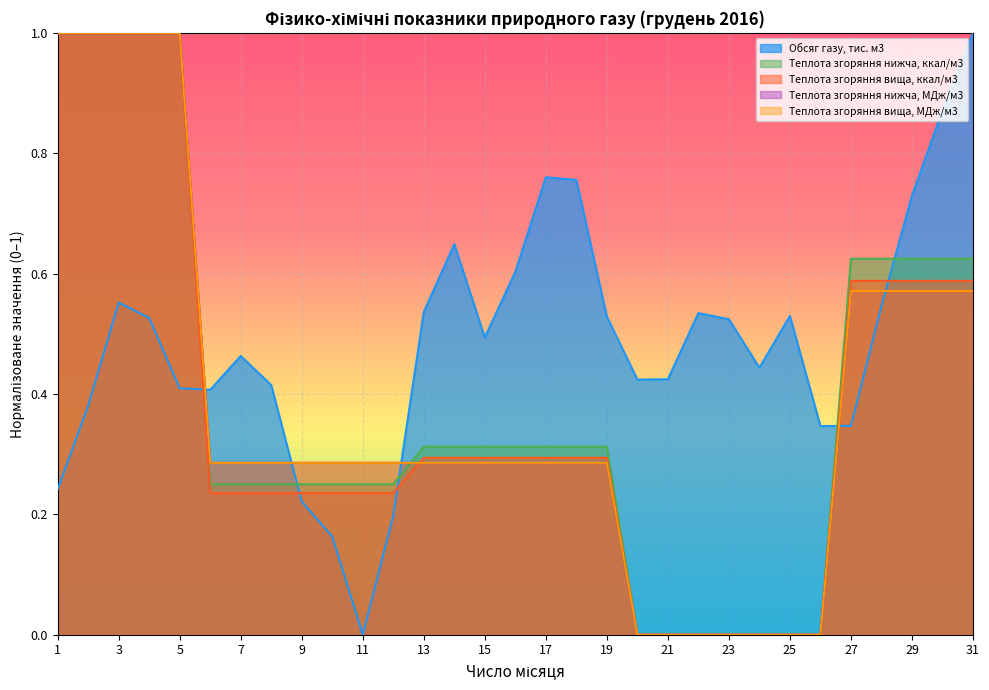

Reading right to left, extract all data points from this chart.

Обсяг газу, тис. м3: 31=1.0	30=0.9	29=0.7	28=0.5	27=0.3	26=0.3	25=0.5	24=0.4	23=0.5	22=0.5	21=0.4	20=0.4	19=0.5	18=0.8	17=0.8	16=0.6	15=0.5	14=0.6	13=0.5	12=0.2	11=0.0	10=0.2	9=0.2	8=0.4	7=0.5	6=0.4	5=0.4	4=0.5	3=0.6	2=0.4	1=0.2
Теплота згоряння нижча, ккал/м3: 31=0.6	30=0.6	29=0.6	28=0.6	27=0.6	26=0.0	25=0.0	24=0.0	23=0.0	22=0.0	21=0.0	20=0.0	19=0.3	18=0.3	17=0.3	16=0.3	15=0.3	14=0.3	13=0.3	12=0.2	11=0.2	10=0.2	9=0.2	8=0.2	7=0.2	6=0.2	5=1.0	4=1.0	3=1.0	2=1.0	1=1.0
Теплота згоряння вища, ккал/м3: 31=0.6	30=0.6	29=0.6	28=0.6	27=0.6	26=0.0	25=0.0	24=0.0	23=0.0	22=0.0	21=0.0	20=0.0	19=0.3	18=0.3	17=0.3	16=0.3	15=0.3	14=0.3	13=0.3	12=0.2	11=0.2	10=0.2	9=0.2	8=0.2	7=0.2	6=0.2	5=1.0	4=1.0	3=1.0	2=1.0	1=1.0
Теплота згоряння нижча, МДж/м3: 31=0.6	30=0.6	29=0.6	28=0.6	27=0.6	26=0.0	25=0.0	24=0.0	23=0.0	22=0.0	21=0.0	20=0.0	19=0.3	18=0.3	17=0.3	16=0.3	15=0.3	14=0.3	13=0.3	12=0.3	11=0.3	10=0.3	9=0.3	8=0.3	7=0.3	6=0.3	5=1.0	4=1.0	3=1.0	2=1.0	1=1.0
Теплота згоряння вища, МДж/м3: 31=0.6	30=0.6	29=0.6	28=0.6	27=0.6	26=0.0	25=0.0	24=0.0	23=0.0	22=0.0	21=0.0	20=0.0	19=0.3	18=0.3	17=0.3	16=0.3	15=0.3	14=0.3	13=0.3	12=0.3	11=0.3	10=0.3	9=0.3	8=0.3	7=0.3	6=0.3	5=1.0	4=1.0	3=1.0	2=1.0	1=1.0